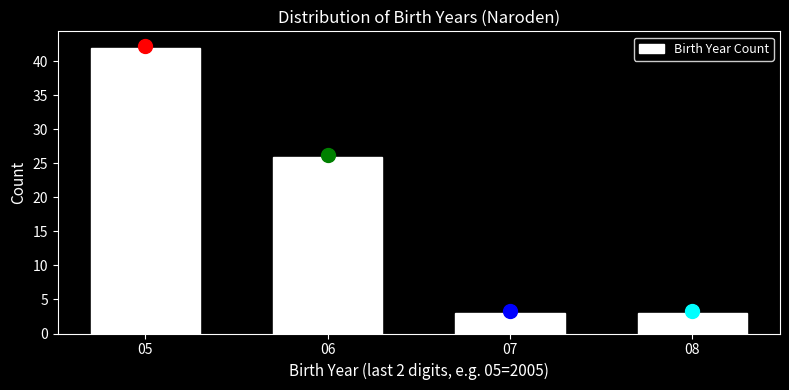

Reading left to right, what are all the values shown in this chart?

05=42	06=26	07=3	08=3